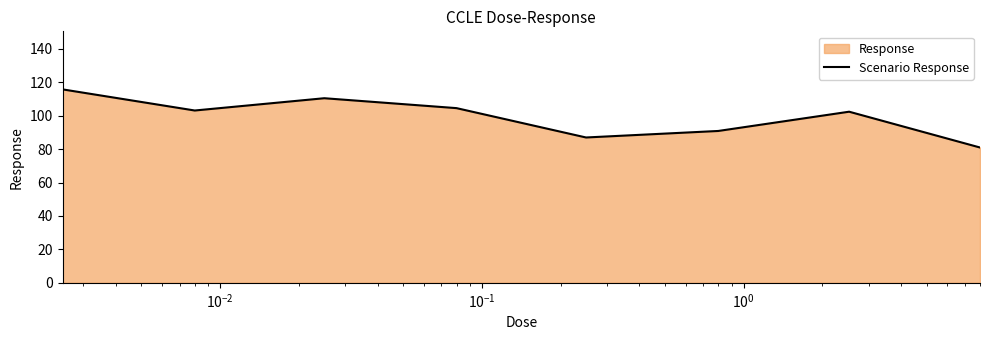

What is the sum of all values?

795.4